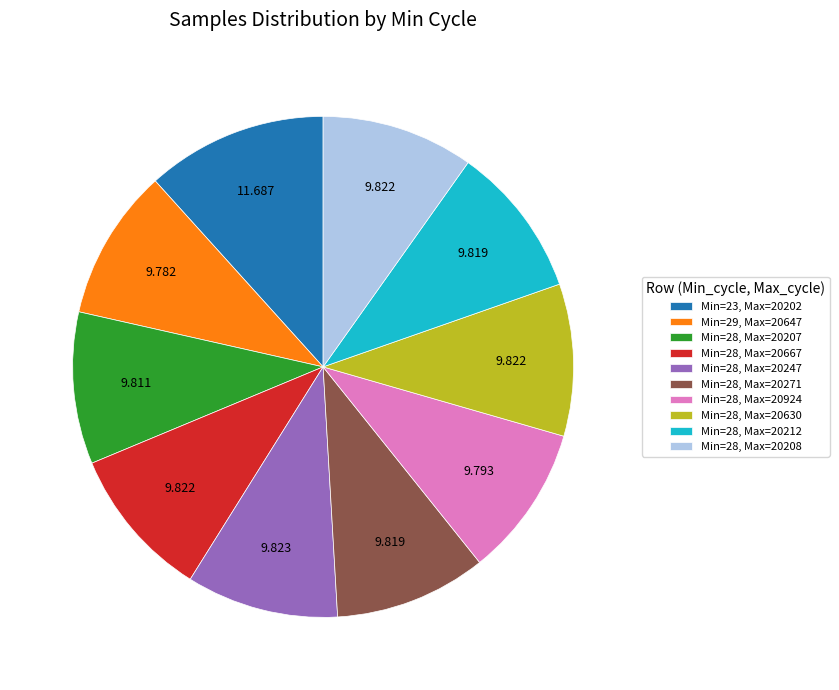

Combined, do Min=28, Max=20271 and Min=28, Max=20630 account for over 50%?

No